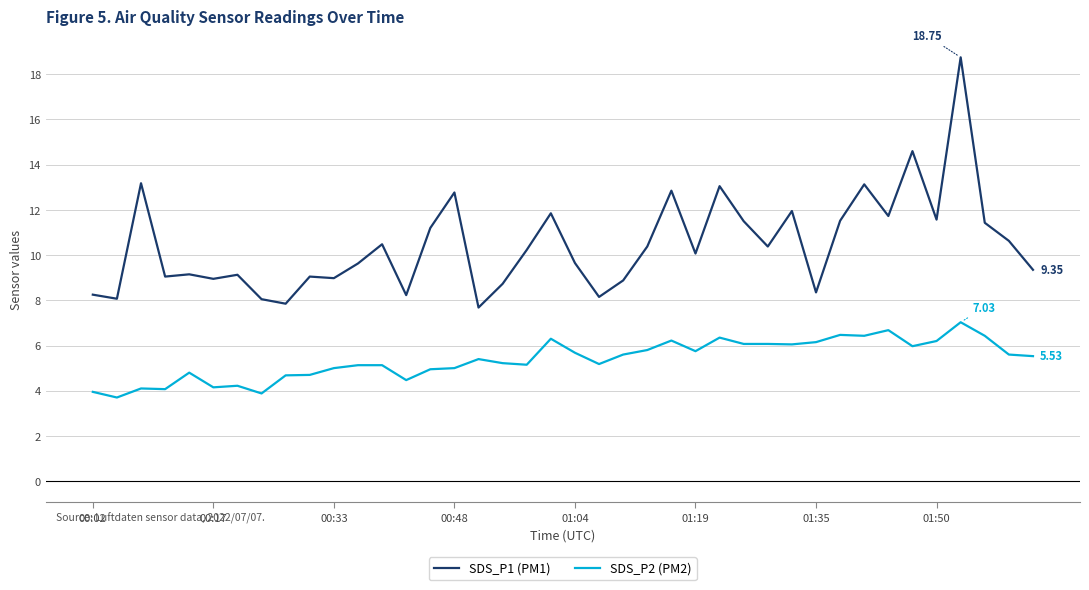

True or false: SDS_P2 (PM2) has more than 2 interior local peaks.

True